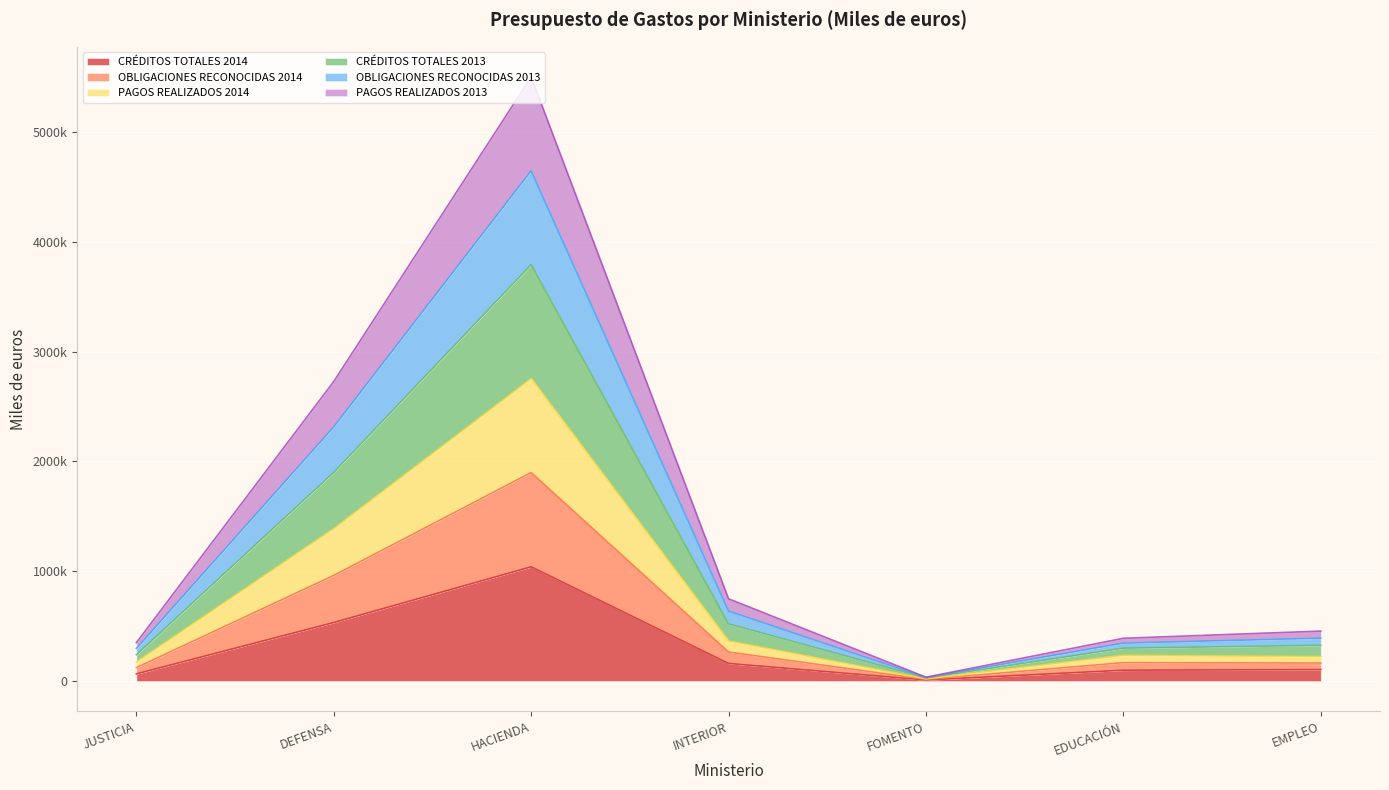

Where does the CRÉDITOS TOTALES 2014 series first go above 104906?

DEFENSA